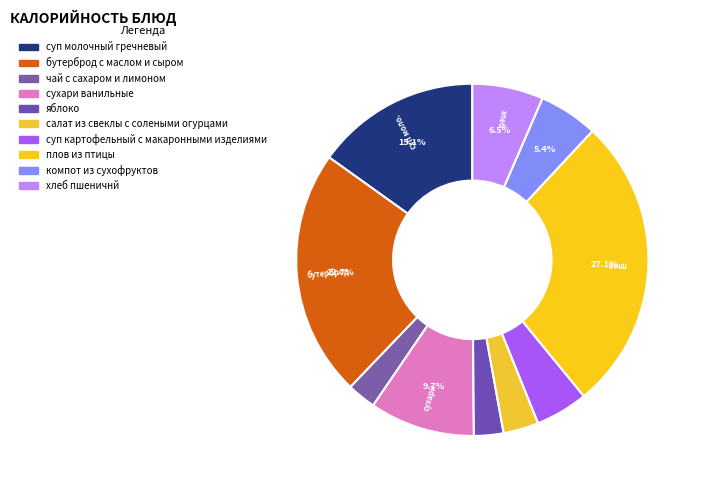

Is it true that салат из свеклы с солеными огурцами is 1% of the pie?

False